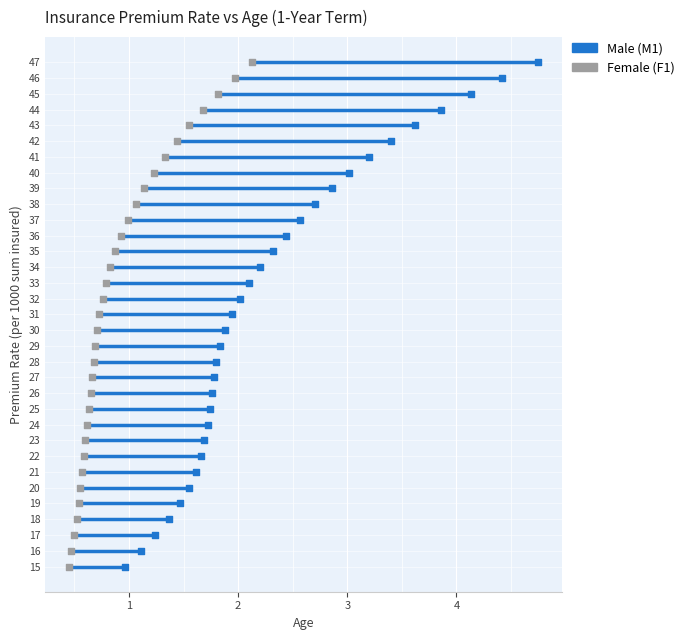

What are all the series names shown in the legend?

Male (M1), Female (F1)